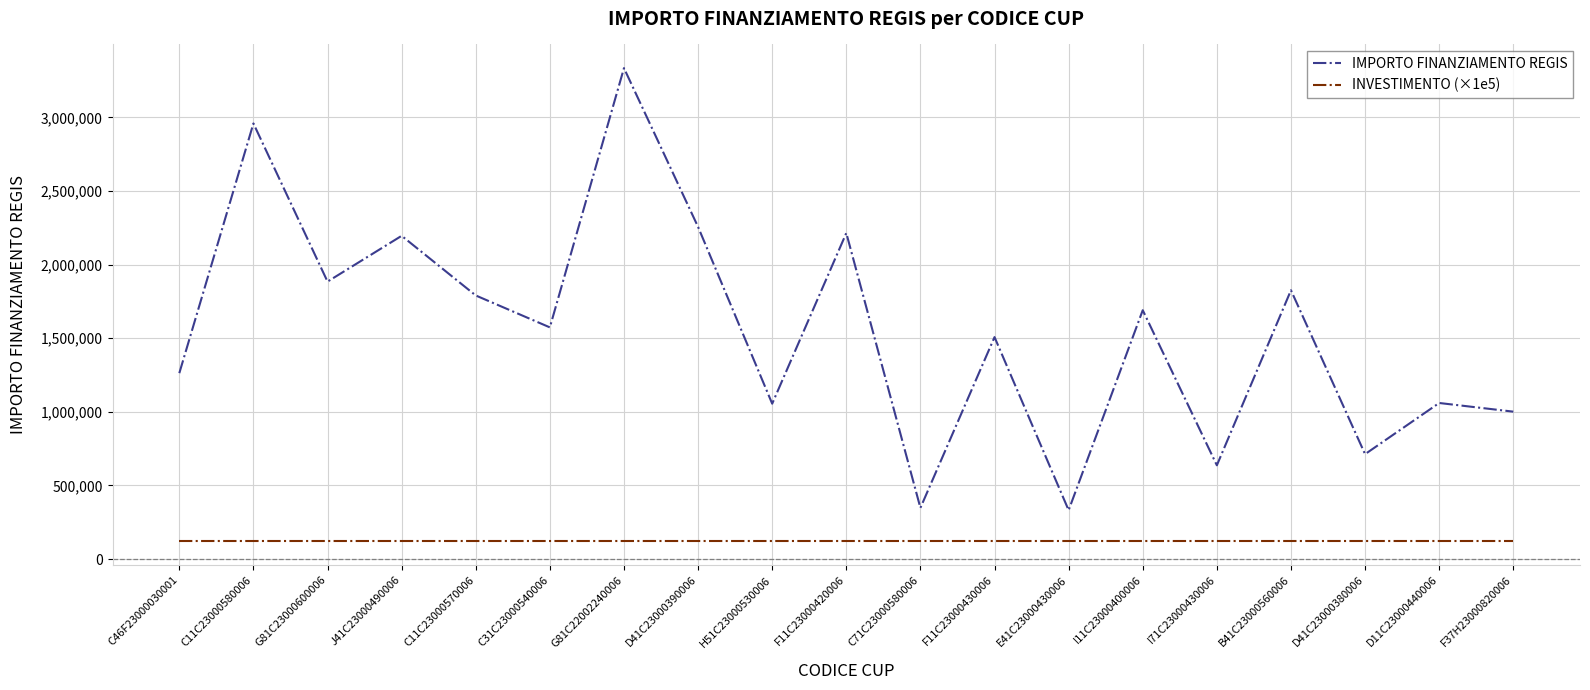

Read the INVESTIMENTO (×1e5) value at C11C23000570006.

120000